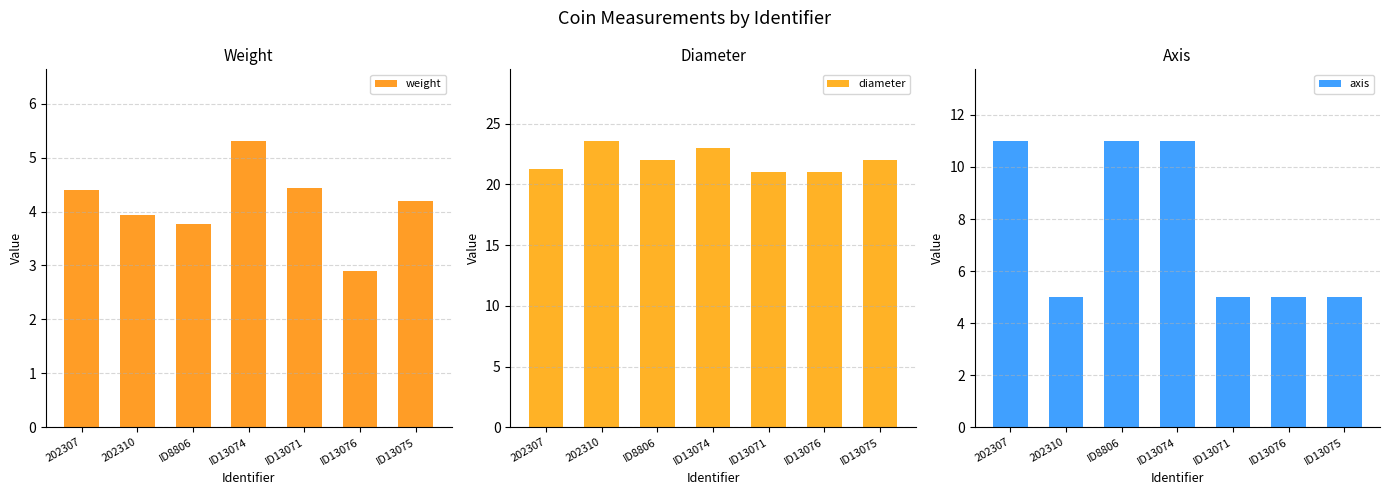

What is the sum of all axis values?

53